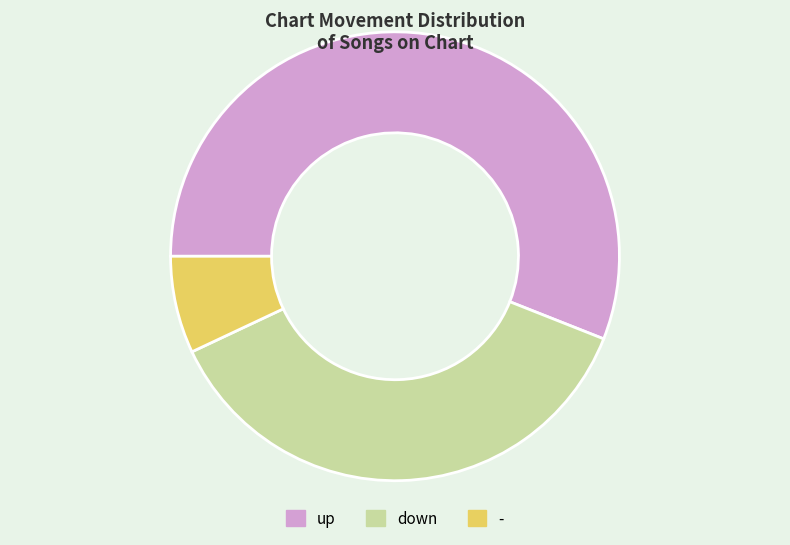

What is the ratio of the value at up to the value at -?

8.0